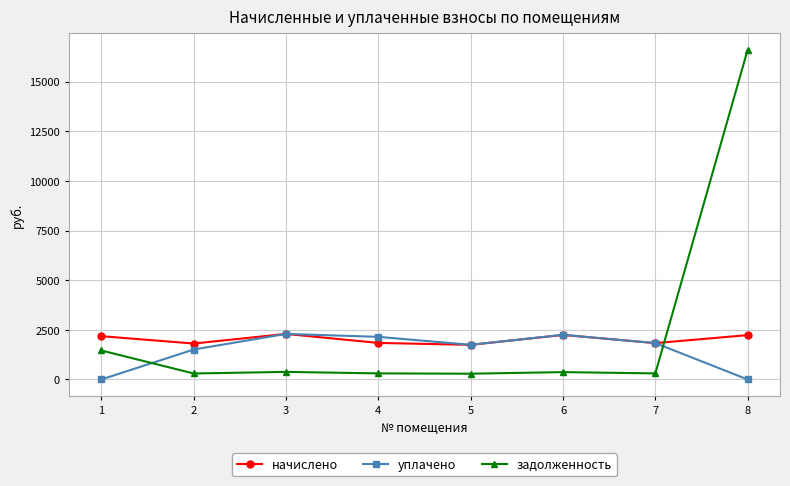

Where do начислено and задолженность first cross each other?

7 and 8